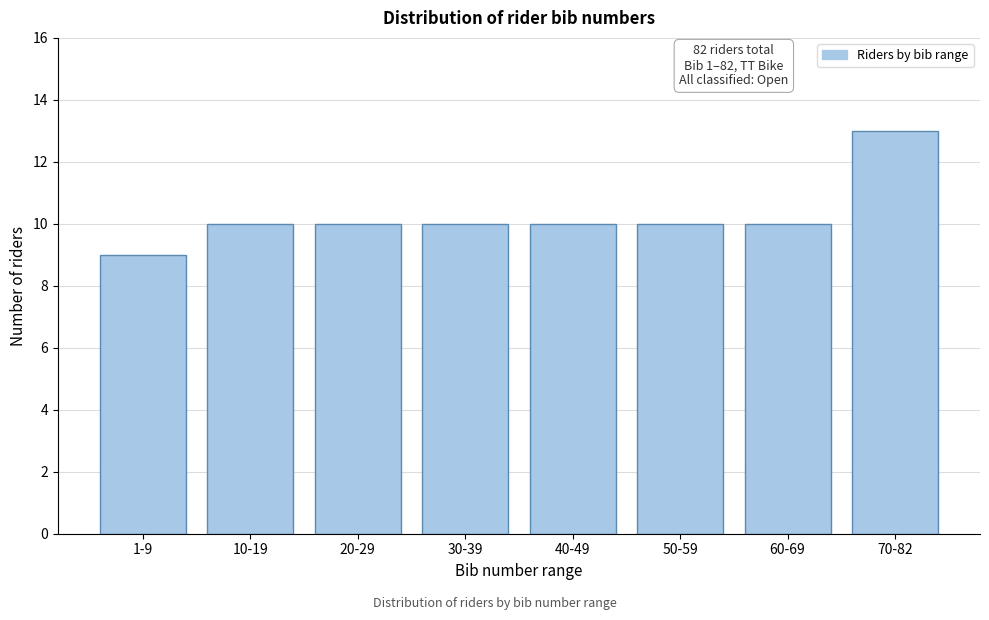

Reading left to right, what are all the values shown in this chart?

1-9=9	10-19=10	20-29=10	30-39=10	40-49=10	50-59=10	60-69=10	70-82=13